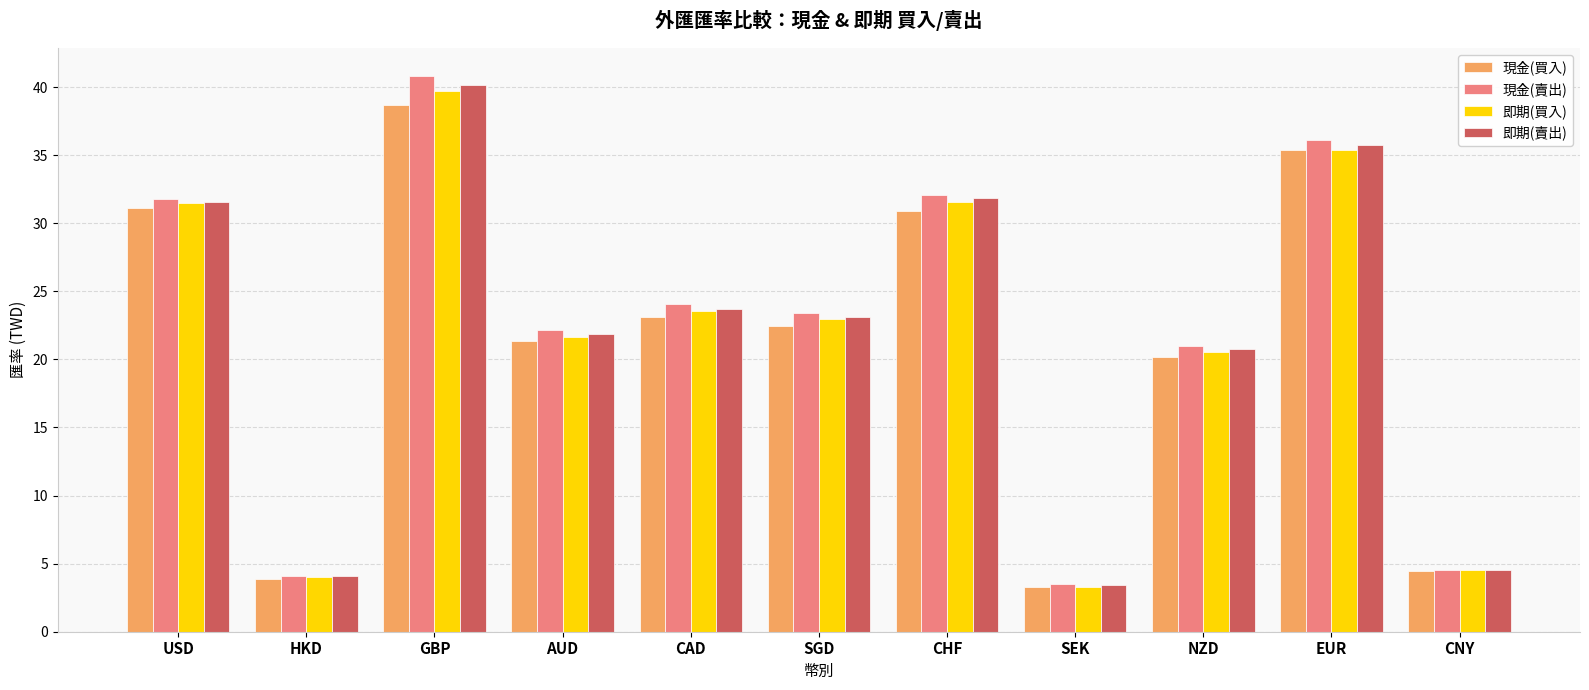

At which label is 即期(賣出) closest to 21?

NZD